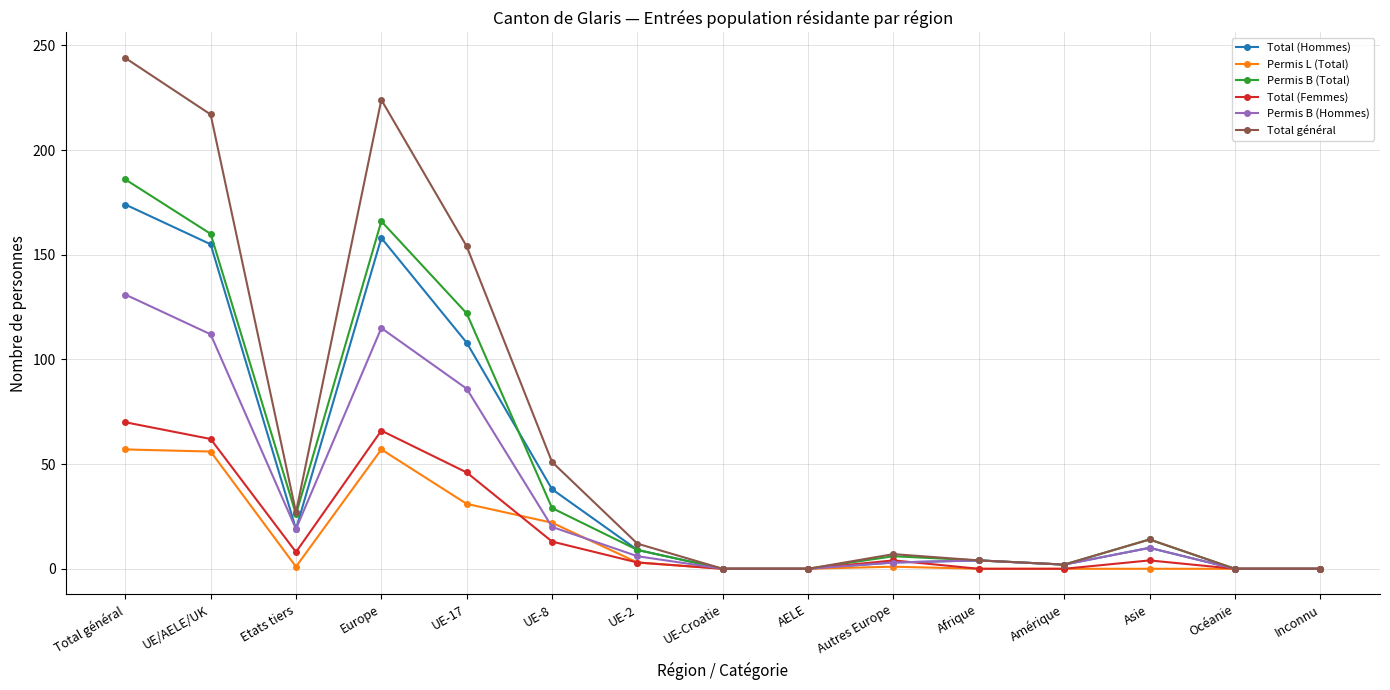

What is the difference between the second highest and minimum values in the Total (Femmes) series?

66